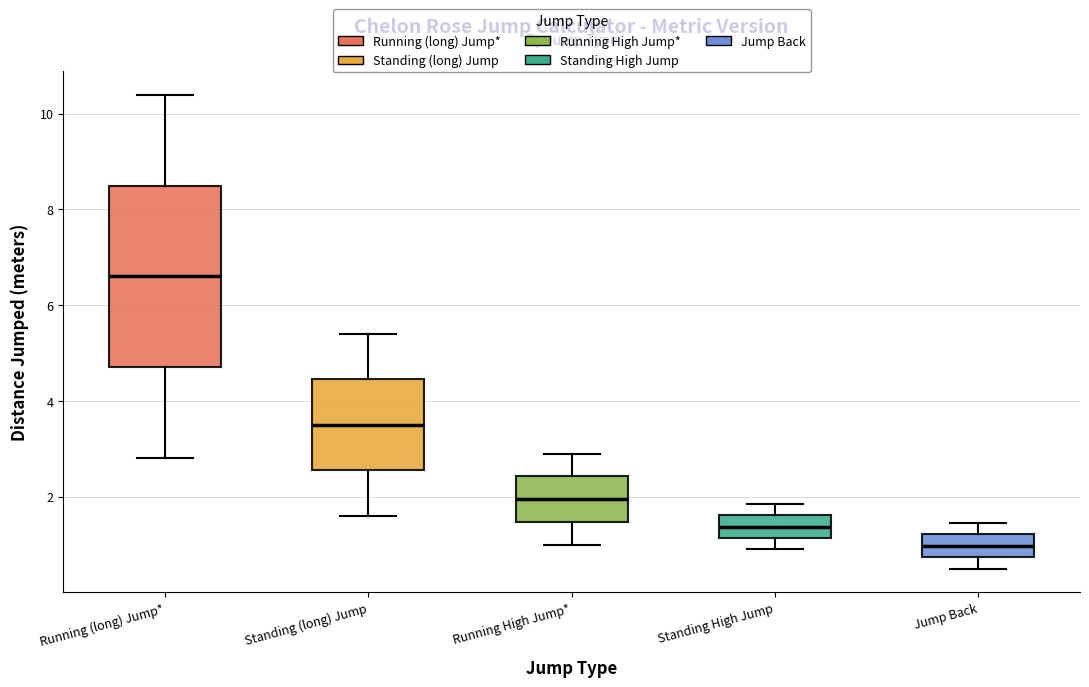

Comparing the boxes themselves (not the whiskers), which one is the tallest?

Running (long) Jump*